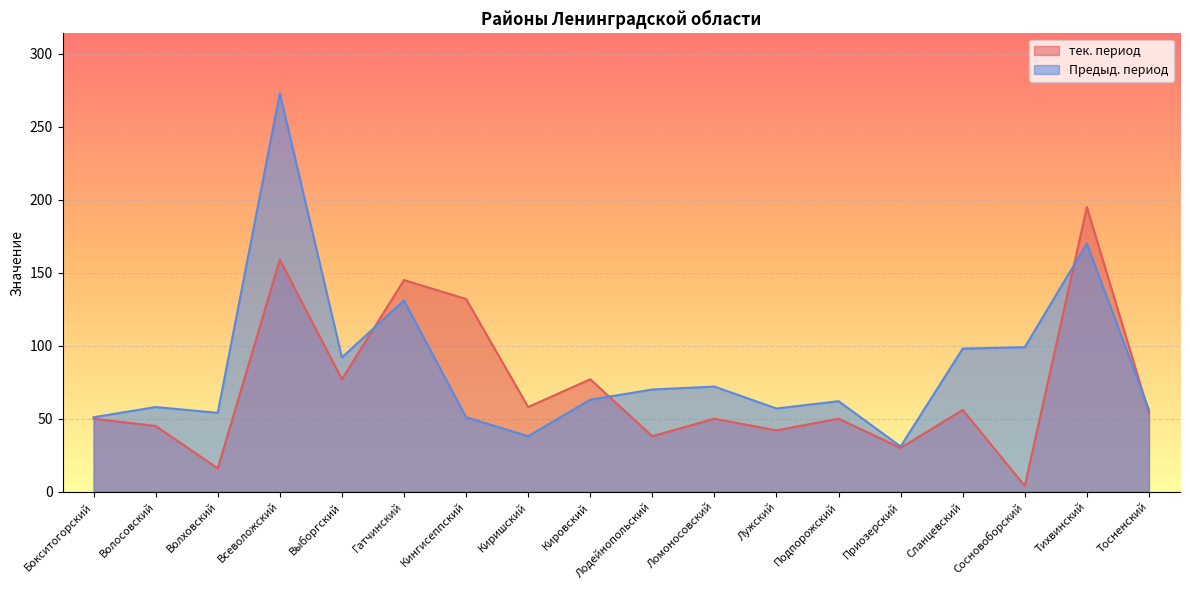

True or false: Предыд. период has a value of 246 at Тихвинский.

False